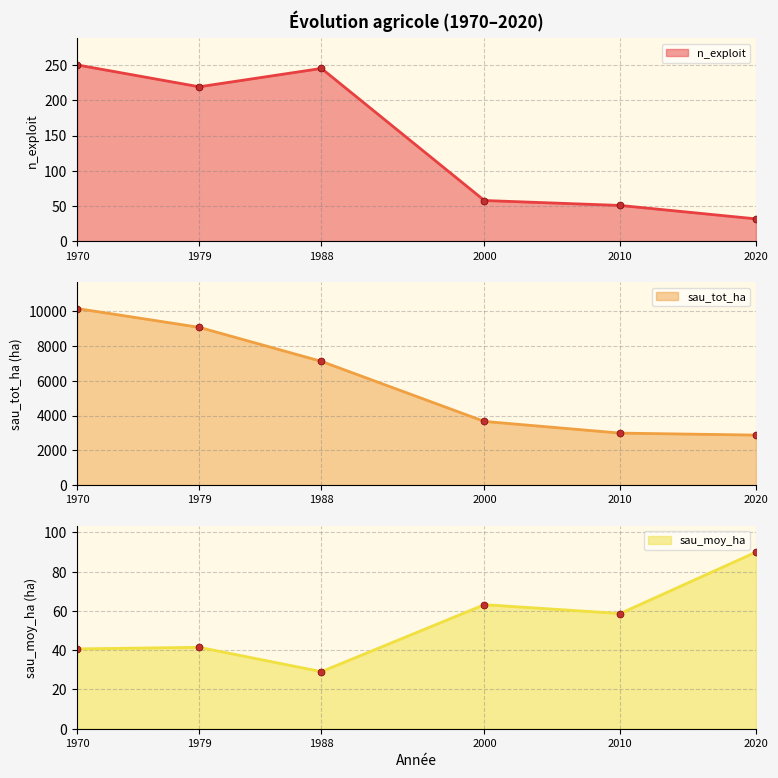

What are all the series names shown in the legend?

n_exploit, sau_tot_ha, sau_moy_ha